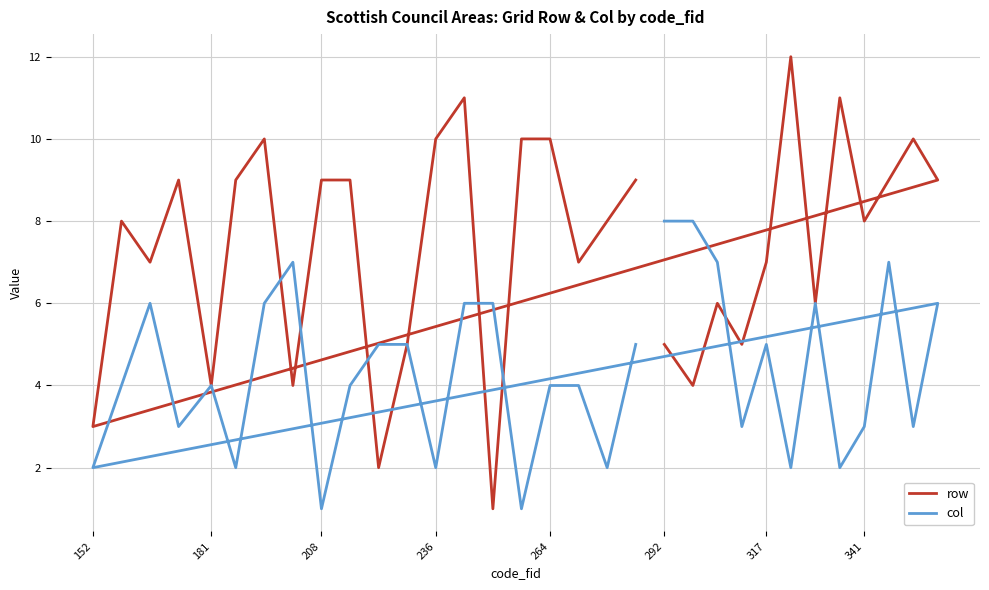

The value of row at 341 is 9. True or false?

False